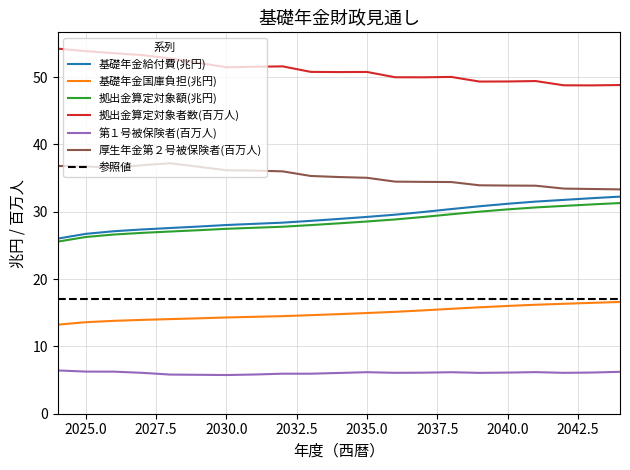

At which label does 拠出金算定対象者数(百万人) first exceed 50?

2024